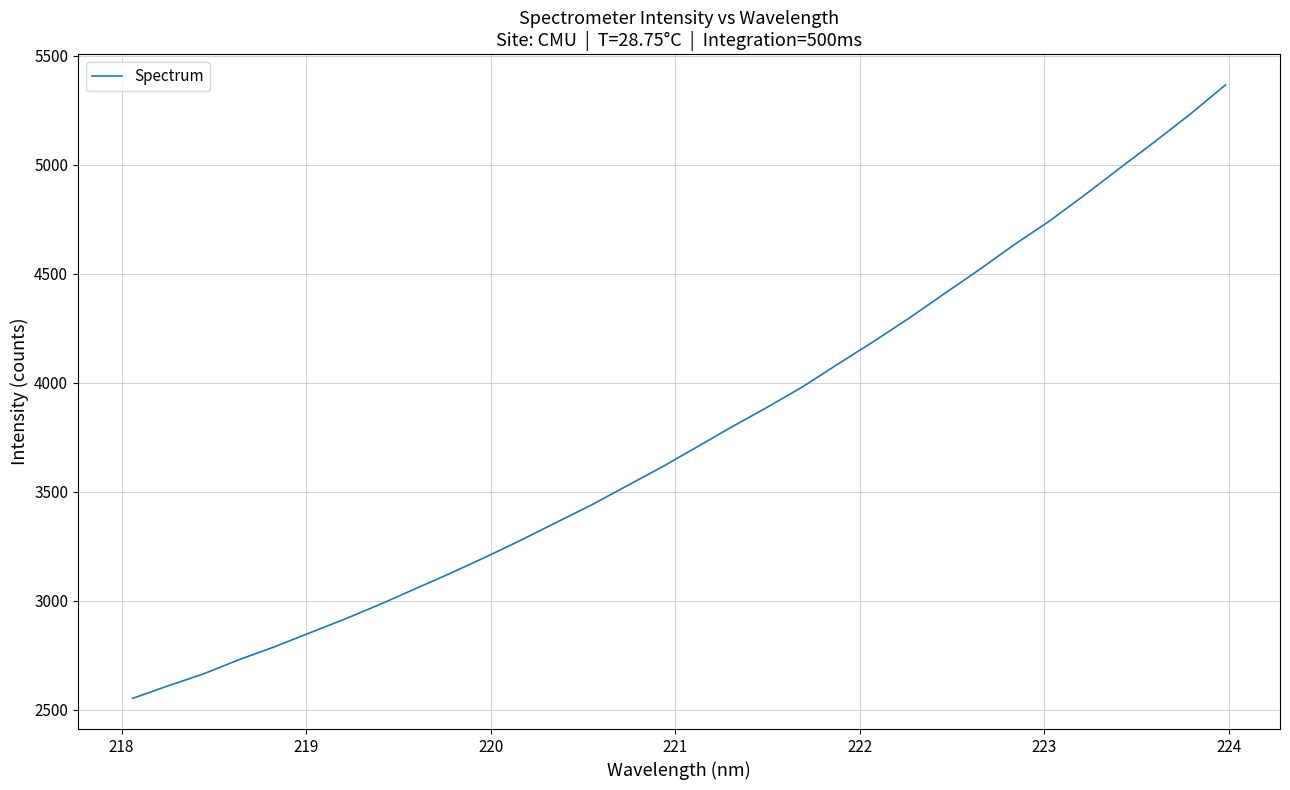

What is the smallest value displayed?

2551.3